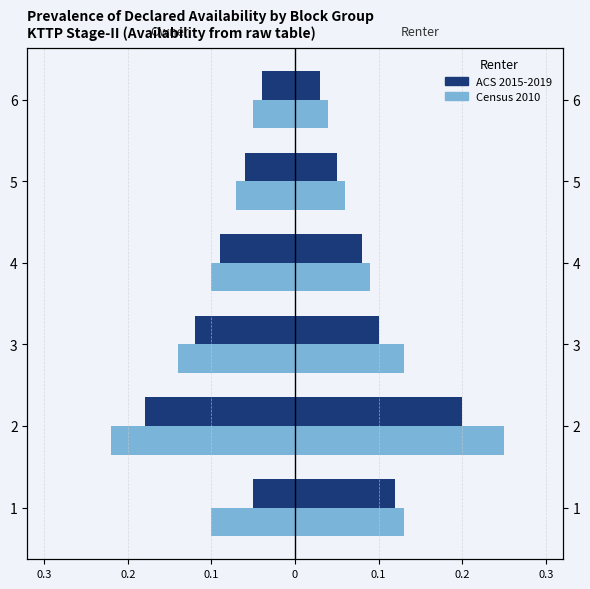

Rank the series at 1 from highest to lowest value.

ACS 2015-2019, Census 2010